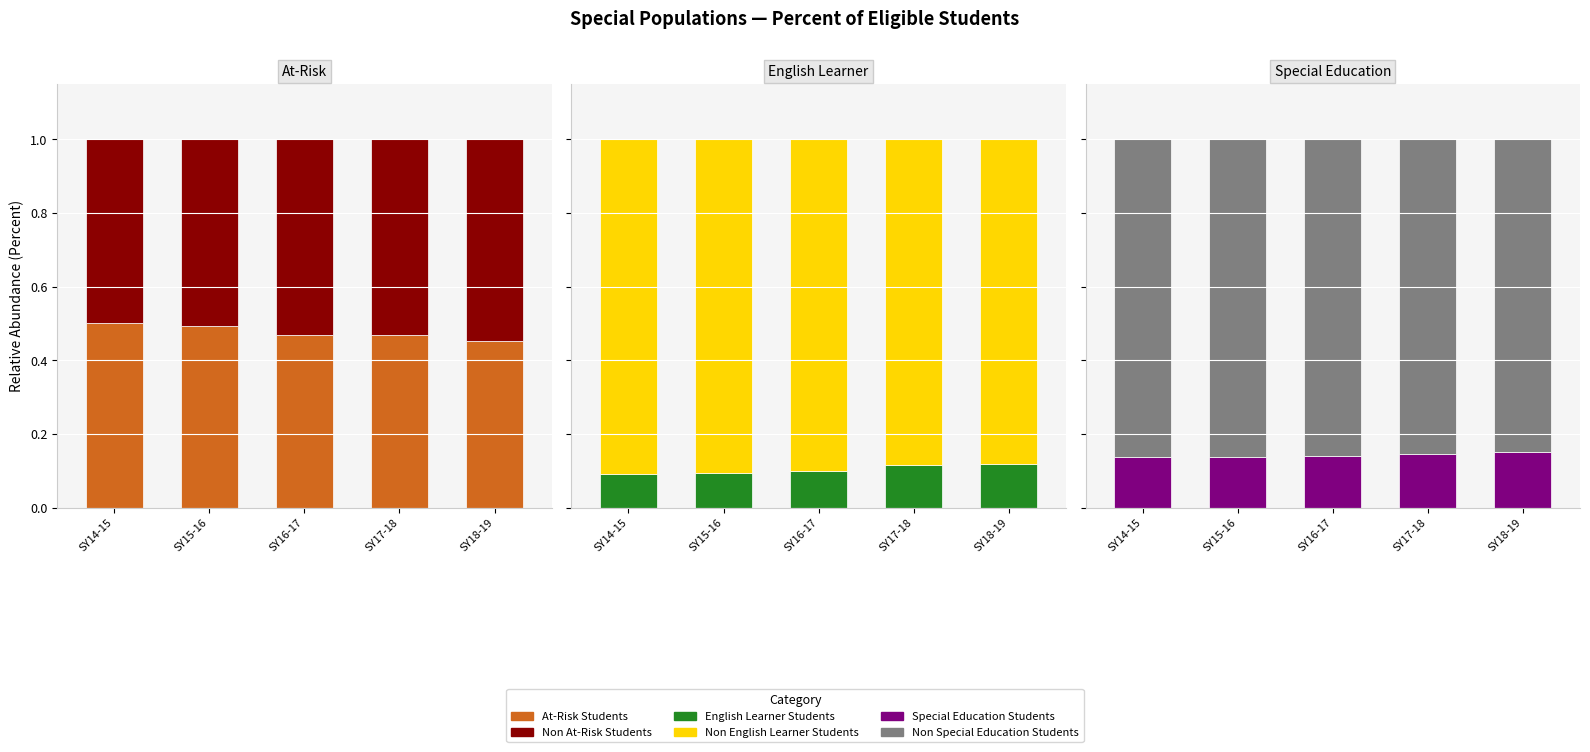

What is the spread (max minus min) of values at SY15-16?

0.8